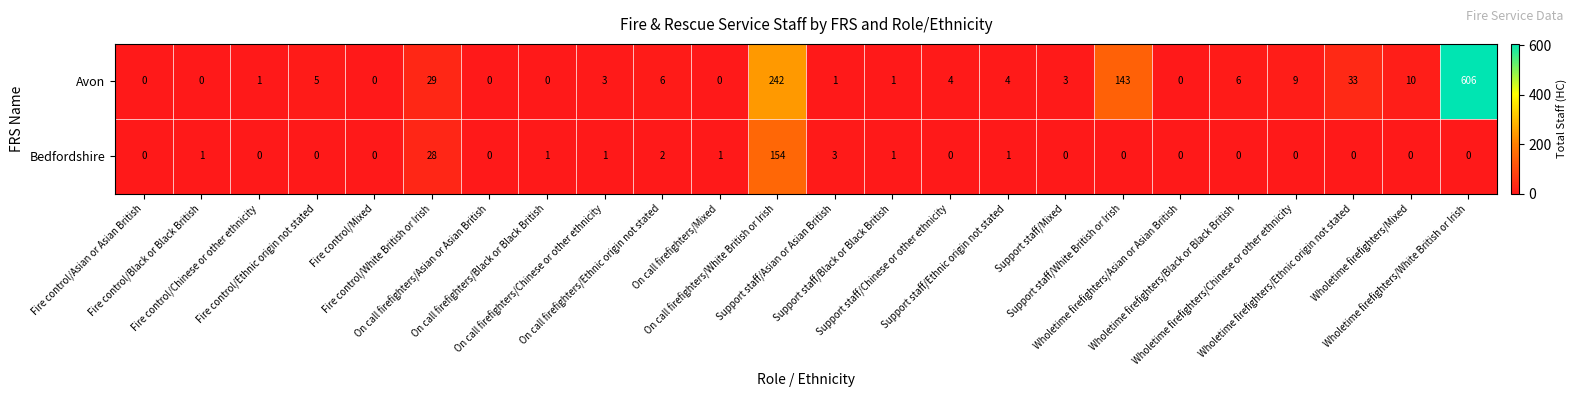

Rank the series by their maximum value, from lowest to highest.

Bedfordshire, Avon